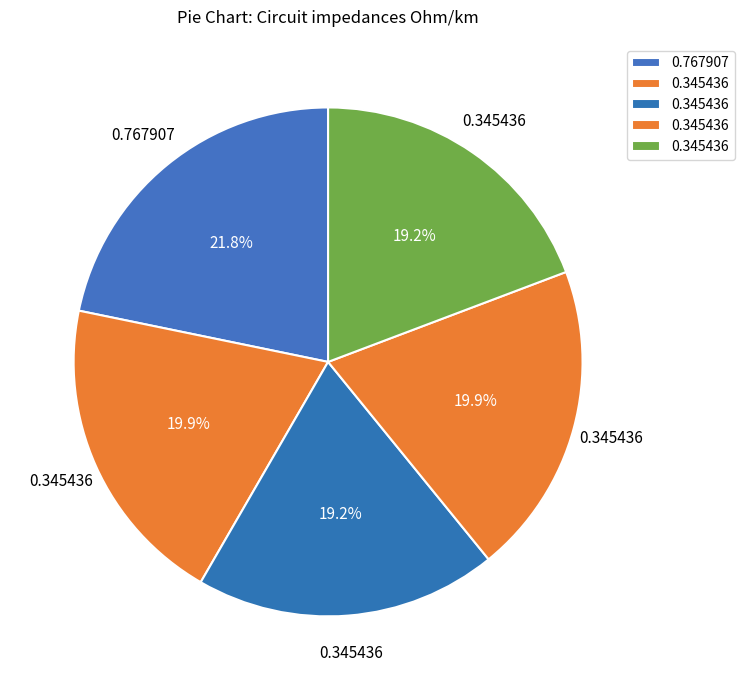

How many slices are in this pie chart?

5